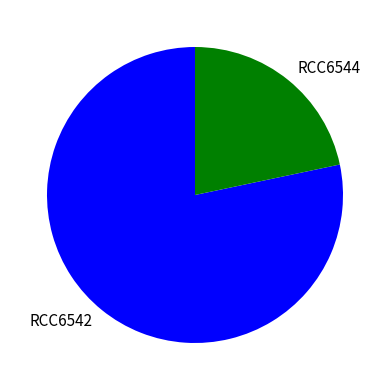

Rank the categories by value from highest to lowest.

RCC6542, RCC6544